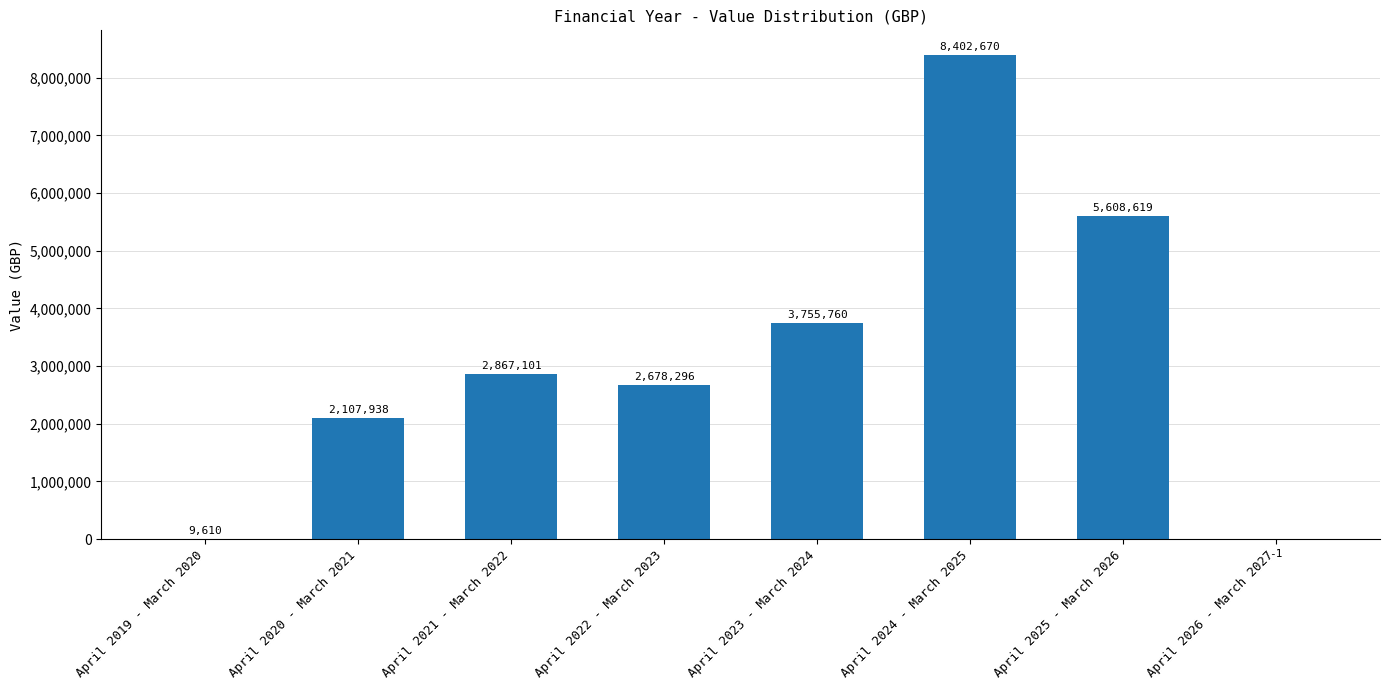

How many distinct data groups are displayed?

1